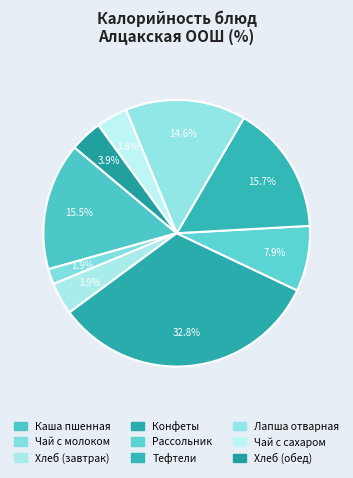

To the nearest percent, what portion does Чай с молоком represent?

2%